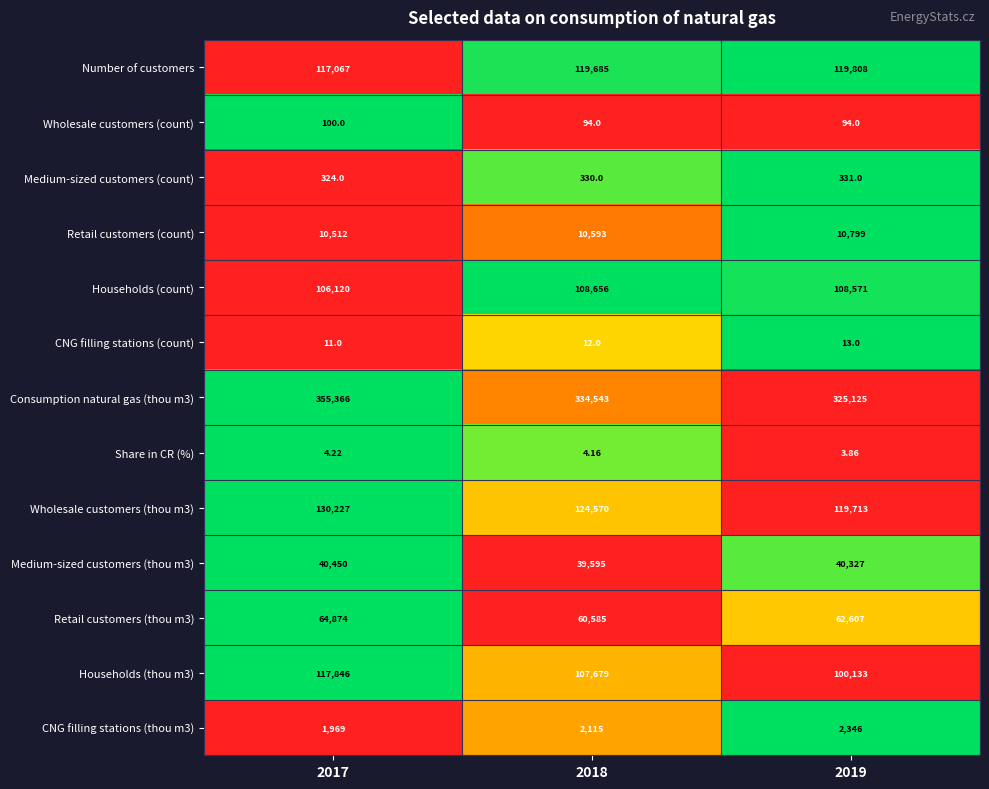

Reading left to right, what are all the values shown in this chart?

Number of customers: 2017=117067.0	2018=119685.0	2019=119808.0
Wholesale customers (count): 2017=100.0	2018=94.0	2019=94.0
Medium-sized customers (count): 2017=324.0	2018=330.0	2019=331.0
Retail customers (count): 2017=10512.0	2018=10593.0	2019=10799.0
Households (count): 2017=106120.0	2018=108656.0	2019=108571.0
CNG filling stations (count): 2017=11.0	2018=12.0	2019=13.0
Consumption natural gas (thou m3): 2017=355366.0	2018=334543.0	2019=325125.0
Share in CR (%): 2017=4.2	2018=4.2	2019=3.9
Wholesale customers (thou m3): 2017=130227.0	2018=124570.0	2019=119713.0
Medium-sized customers (thou m3): 2017=40450.0	2018=39595.0	2019=40327.0
Retail customers (thou m3): 2017=64874.0	2018=60585.0	2019=62607.0
Households (thou m3): 2017=117846.0	2018=107679.0	2019=100133.0
CNG filling stations (thou m3): 2017=1969.0	2018=2115.0	2019=2346.0